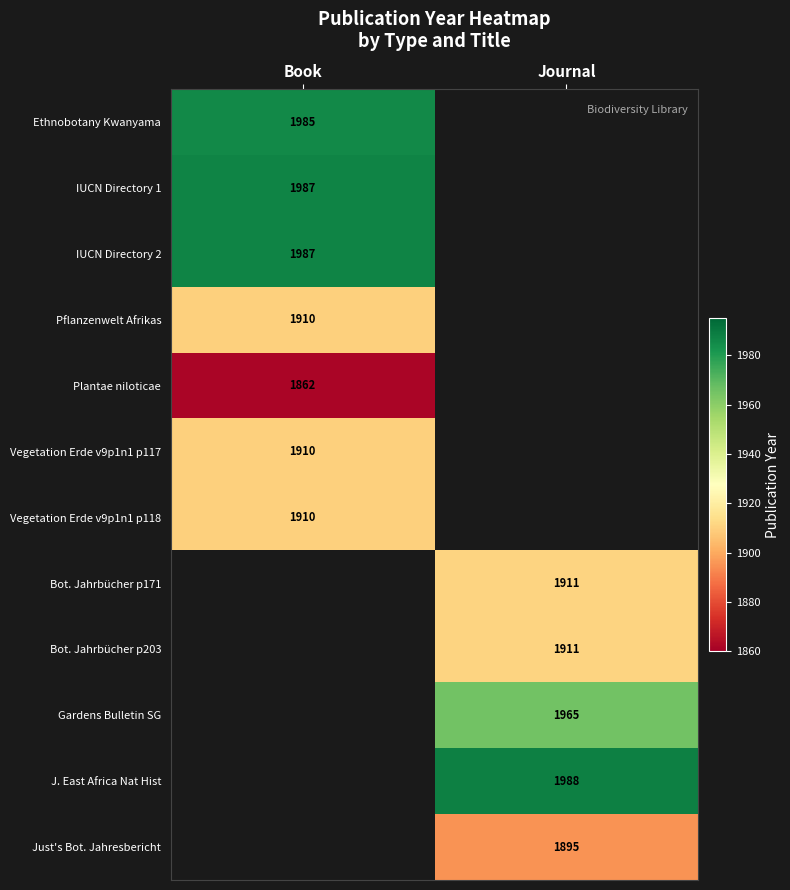

The value of Vegetation Erde v9p1n1 p118 at Book is 2551. True or false?

False